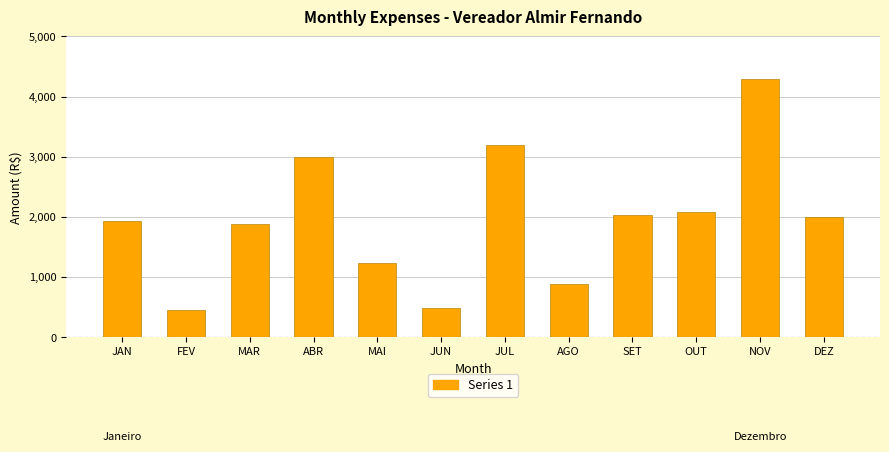

The chart shows a value of 749.4 at JUN. True or false?

False